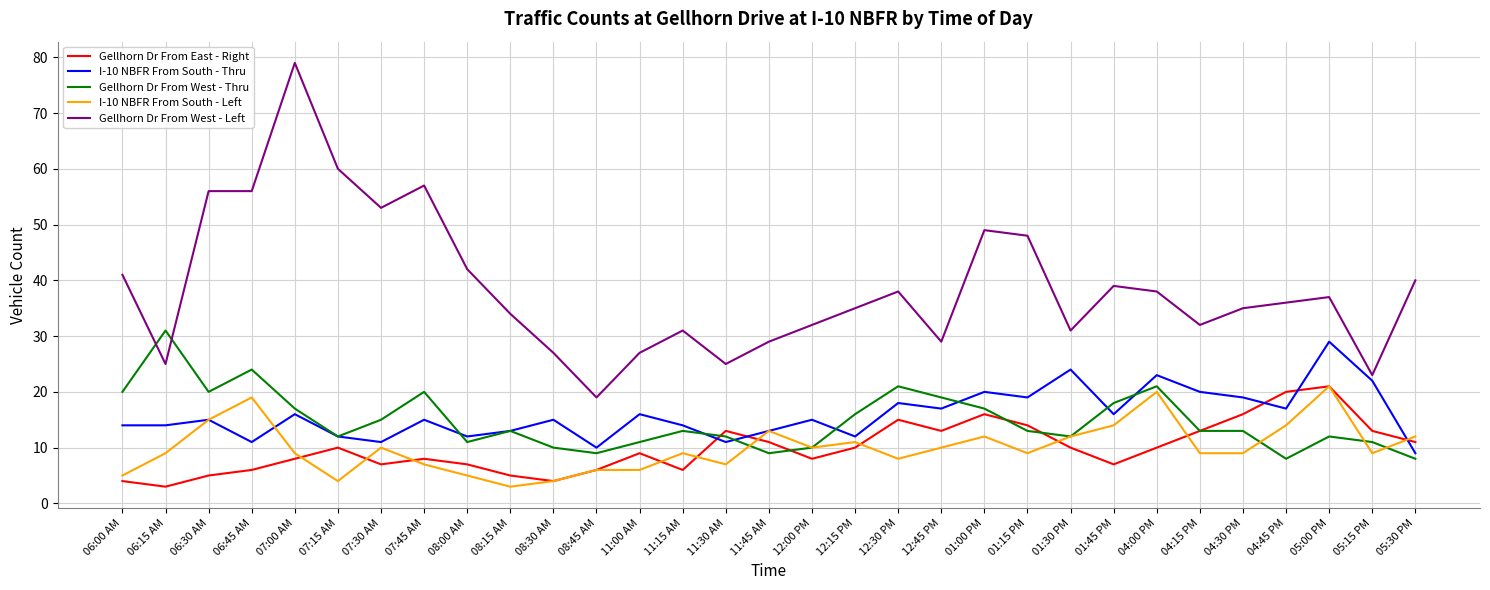

True or false: I-10 NBFR From South - Left and Gellhorn Dr From West - Left intersect in this chart.

False